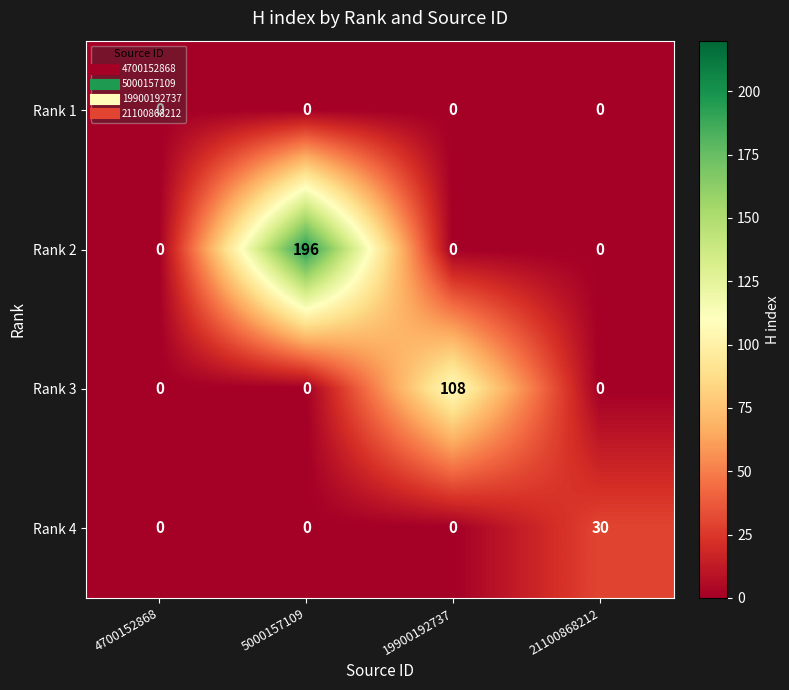

At which category is the sum across all series the highest?

5000157109